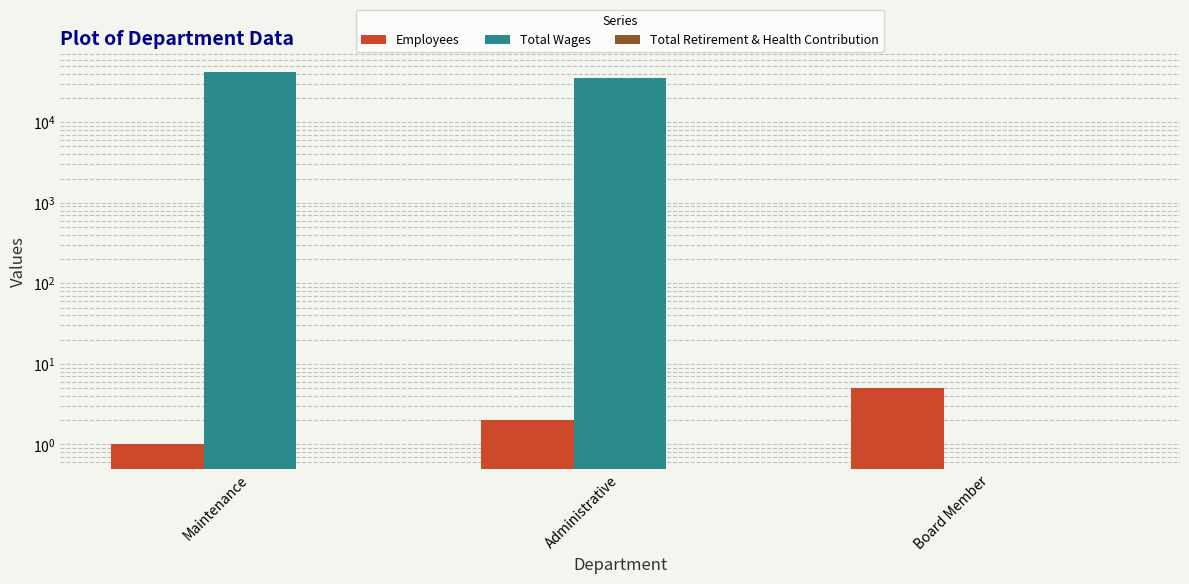

What position from the right is Administrative?

2